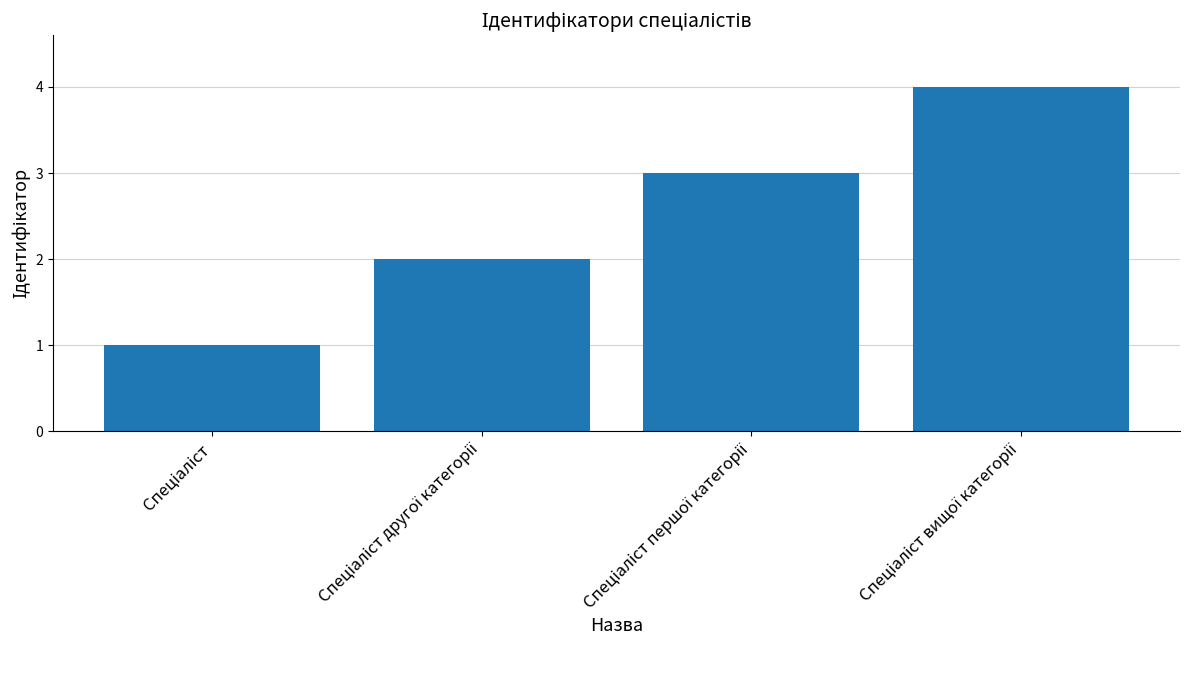

What is the sum of all values?

10